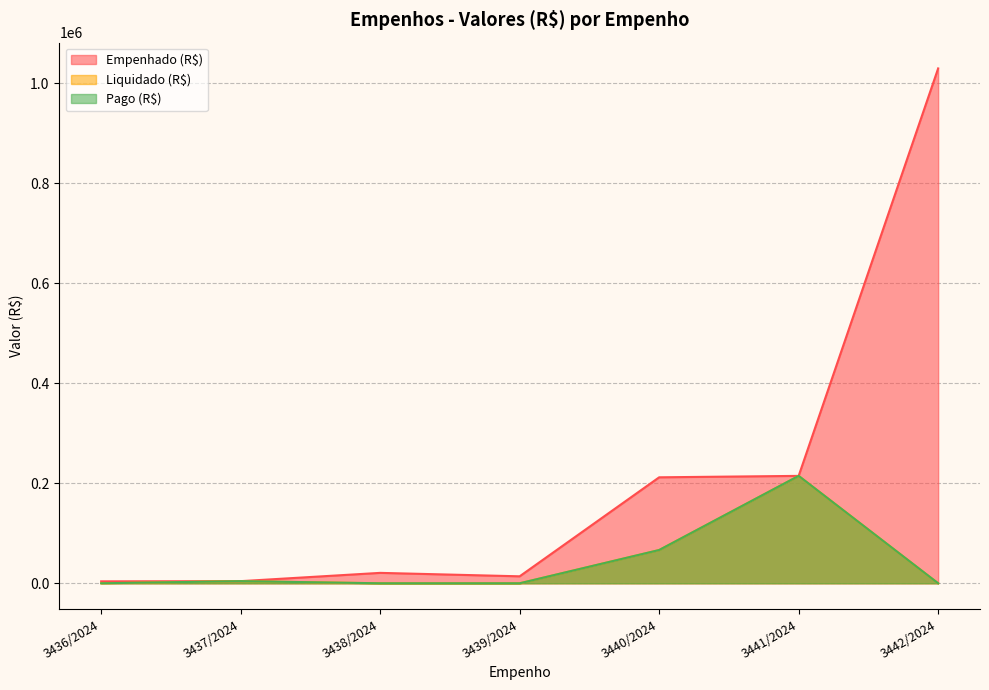

Which series changed the most between 3440/2024 and 3442/2024?

Empenhado (R$)